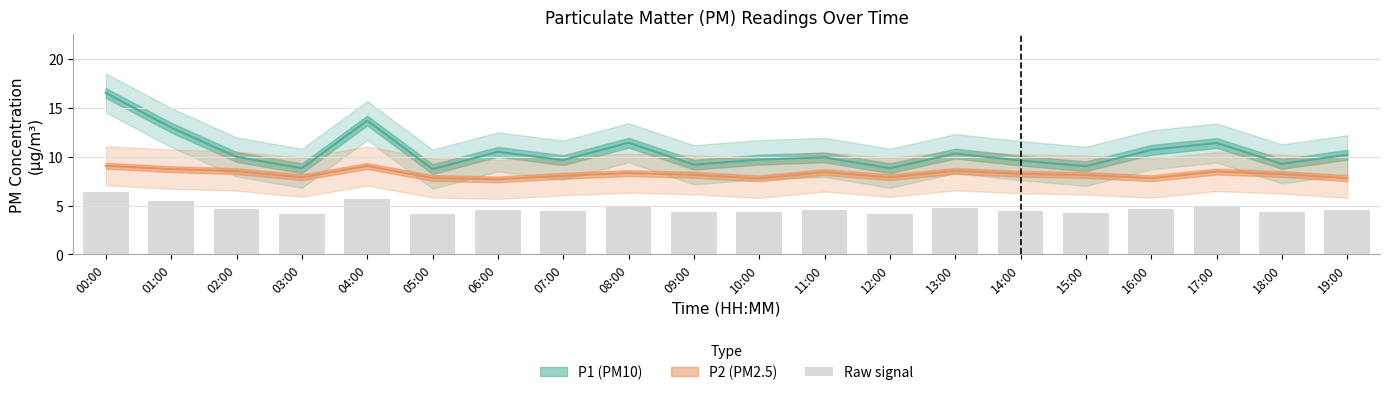

What is the label of the 17th bar from the left?

16:00